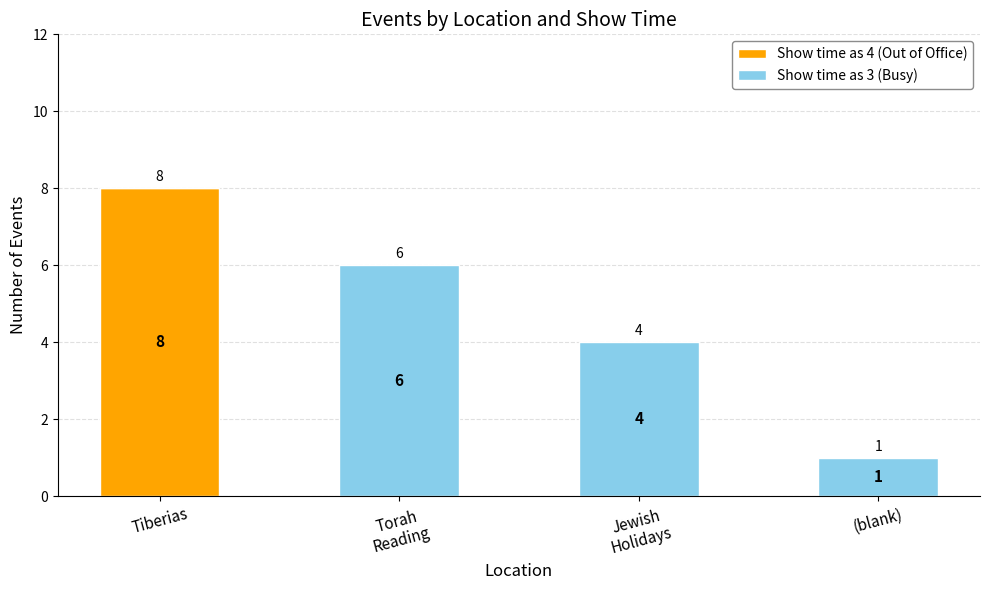

Is it true that Show time as 4 (Out of Office) equals 0 at Torah
Reading?

True